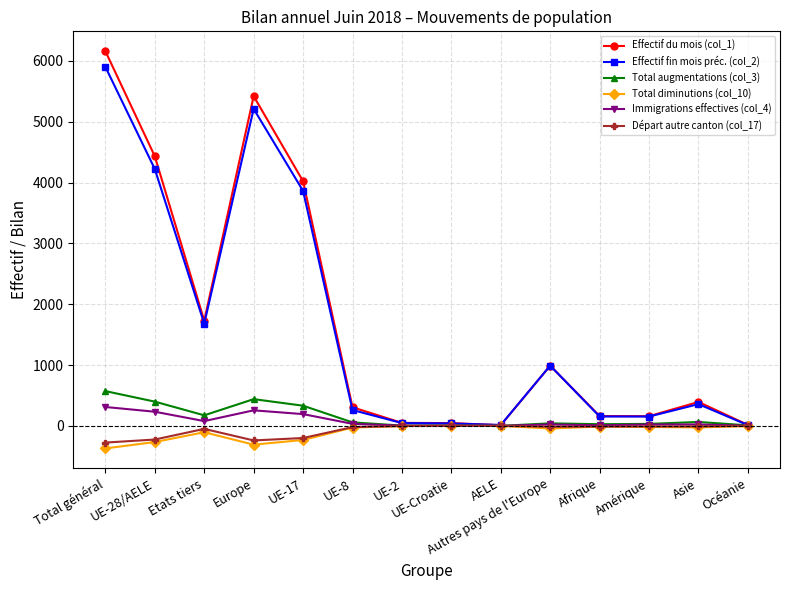

At which label does Immigrations effectives (col_4) first exceed 23?

Total général